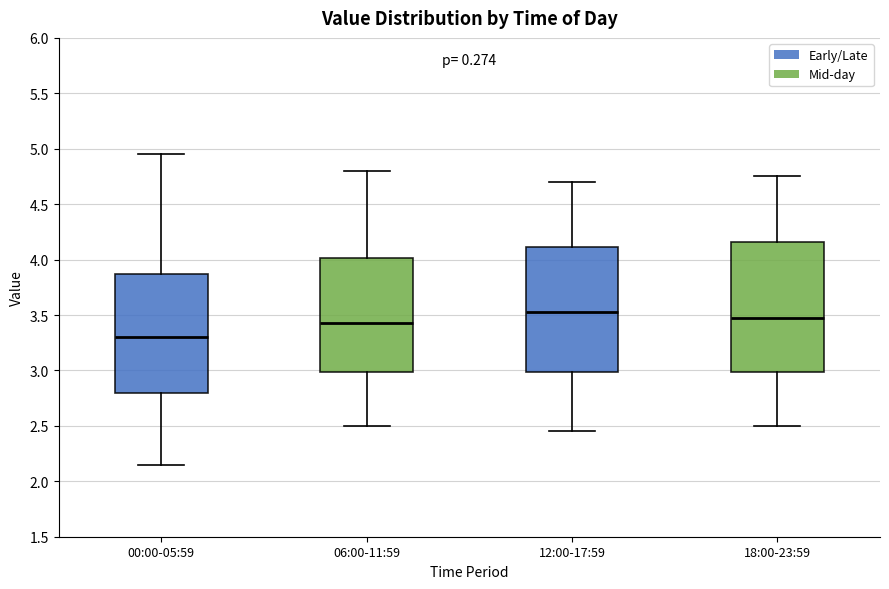

Where is the lower edge of the box for 12:00-17:59 on the y-axis? The values are not printed on the chart, so give them approximately, as read against the axis.

3.00